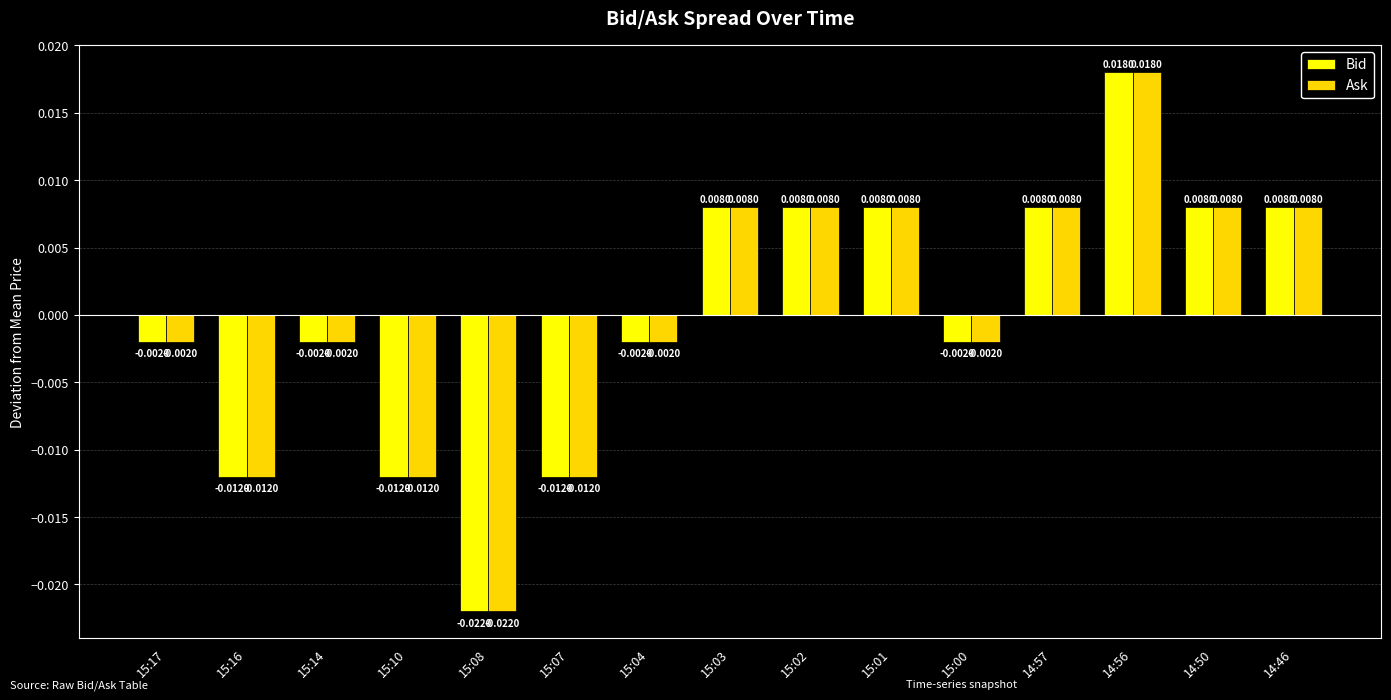

How many bars are there in each group?

2